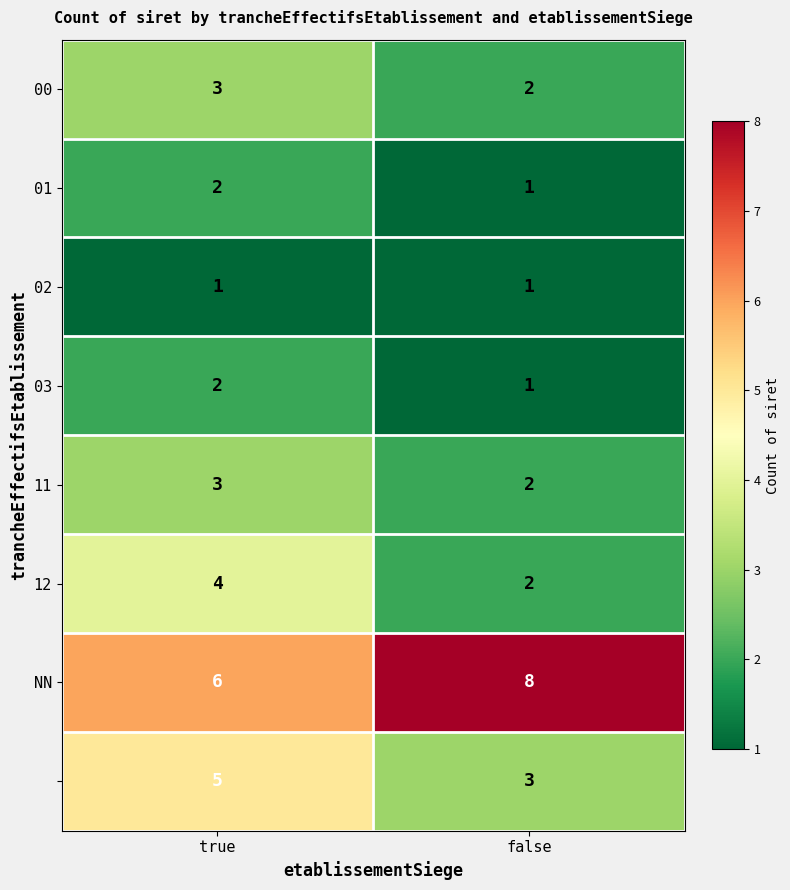

How many data points does each series have?

2